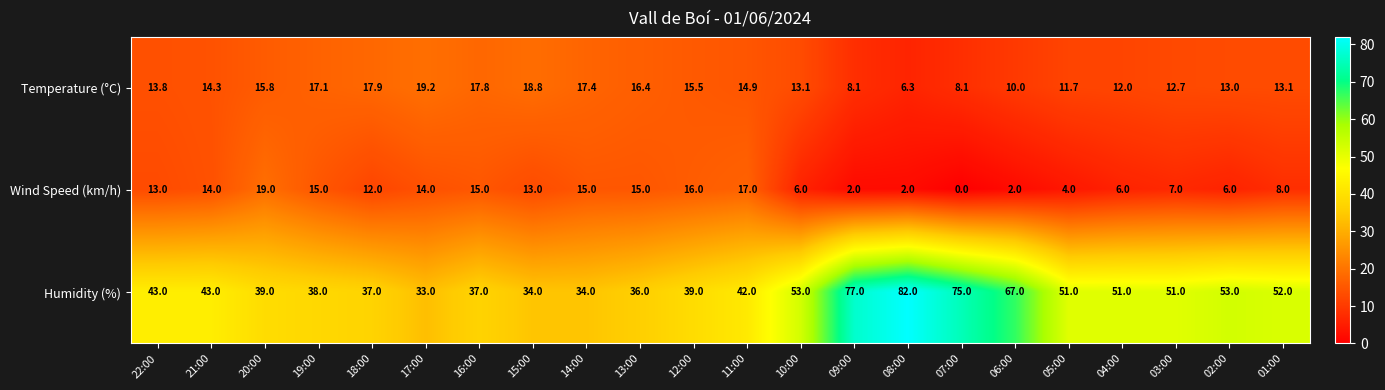

Which series changed the most between 22:00 and 17:00?

Humidity (%)